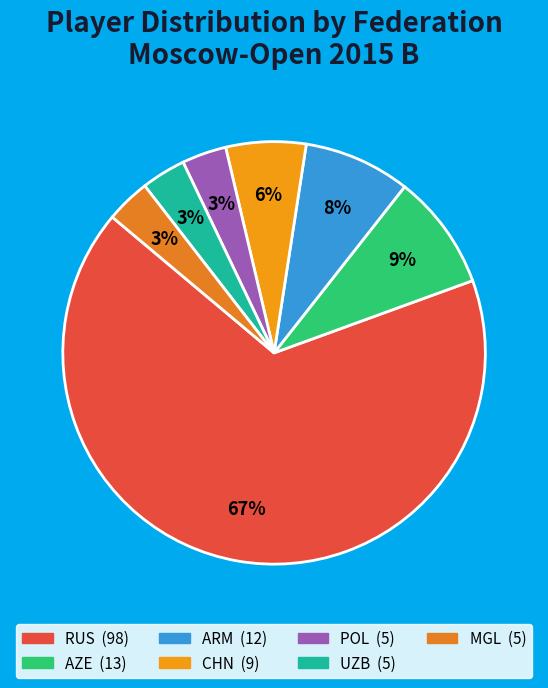

How much of the chart is everything except UZB?

96.6%